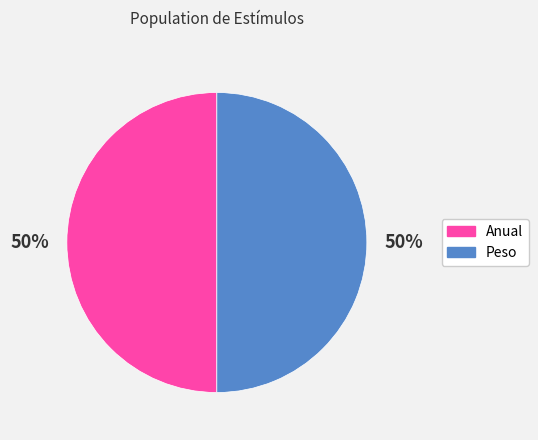

To the nearest percent, what is the combined percentage of Anual and Peso?

100%